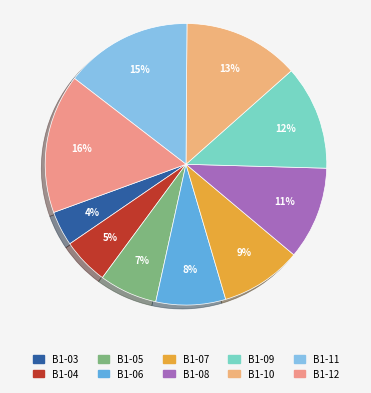

How many segments does this pie chart have?

10